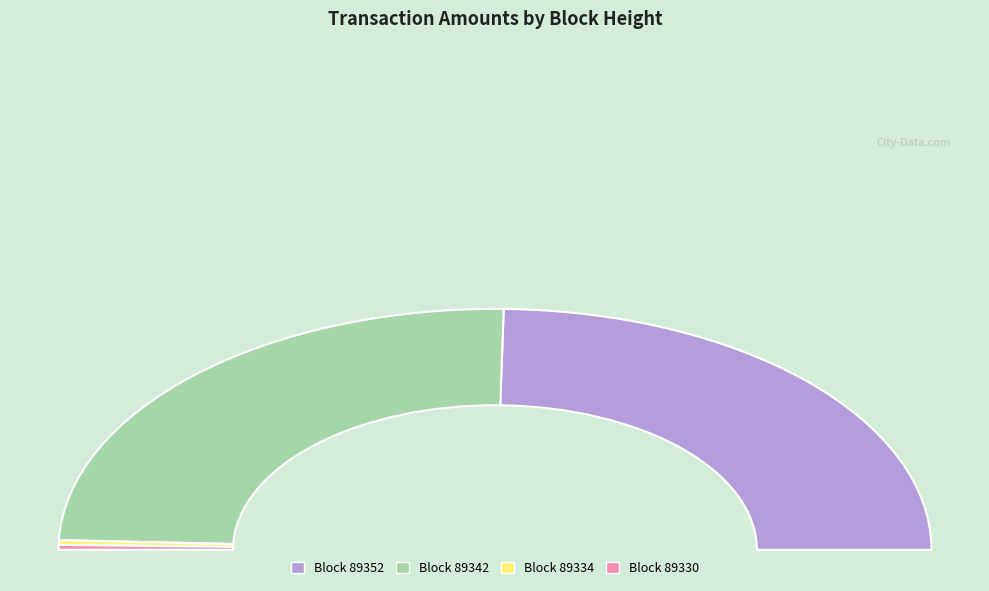

Which slice is the largest?

89342